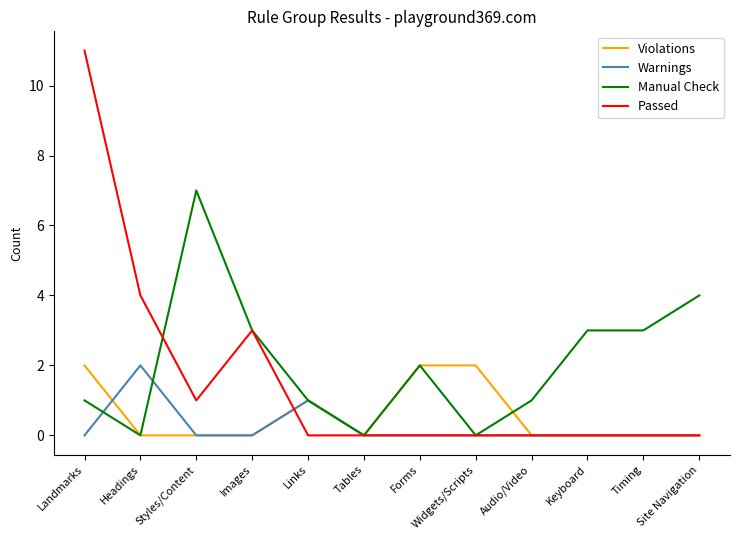

What position from the left is Headings?

2